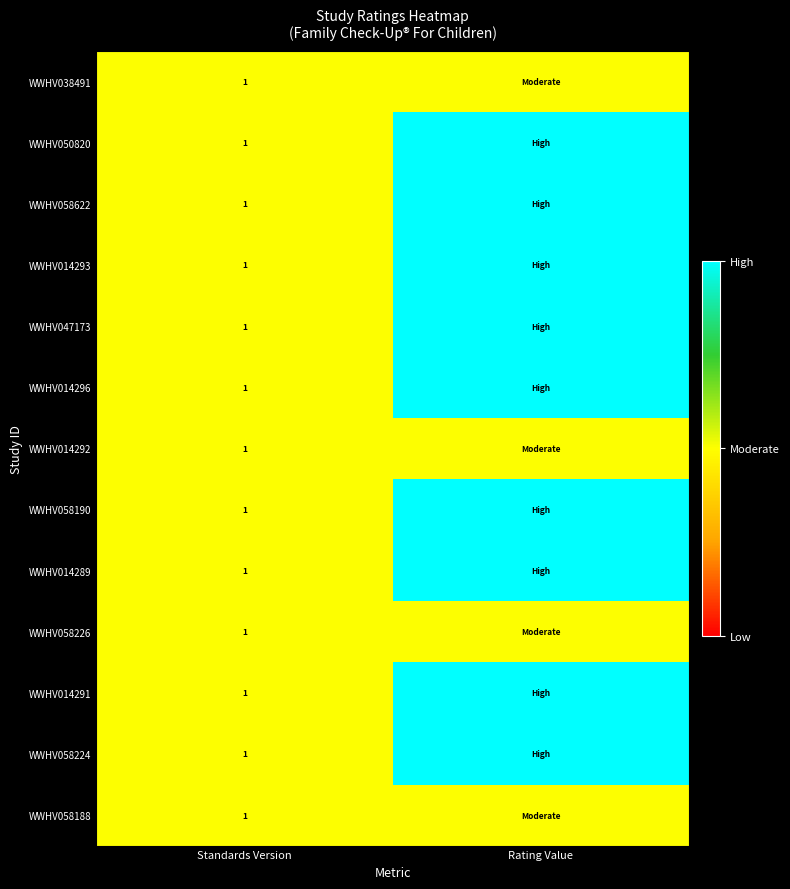

Is it true that WWHV058226 equals 1 at Standards Version?

True